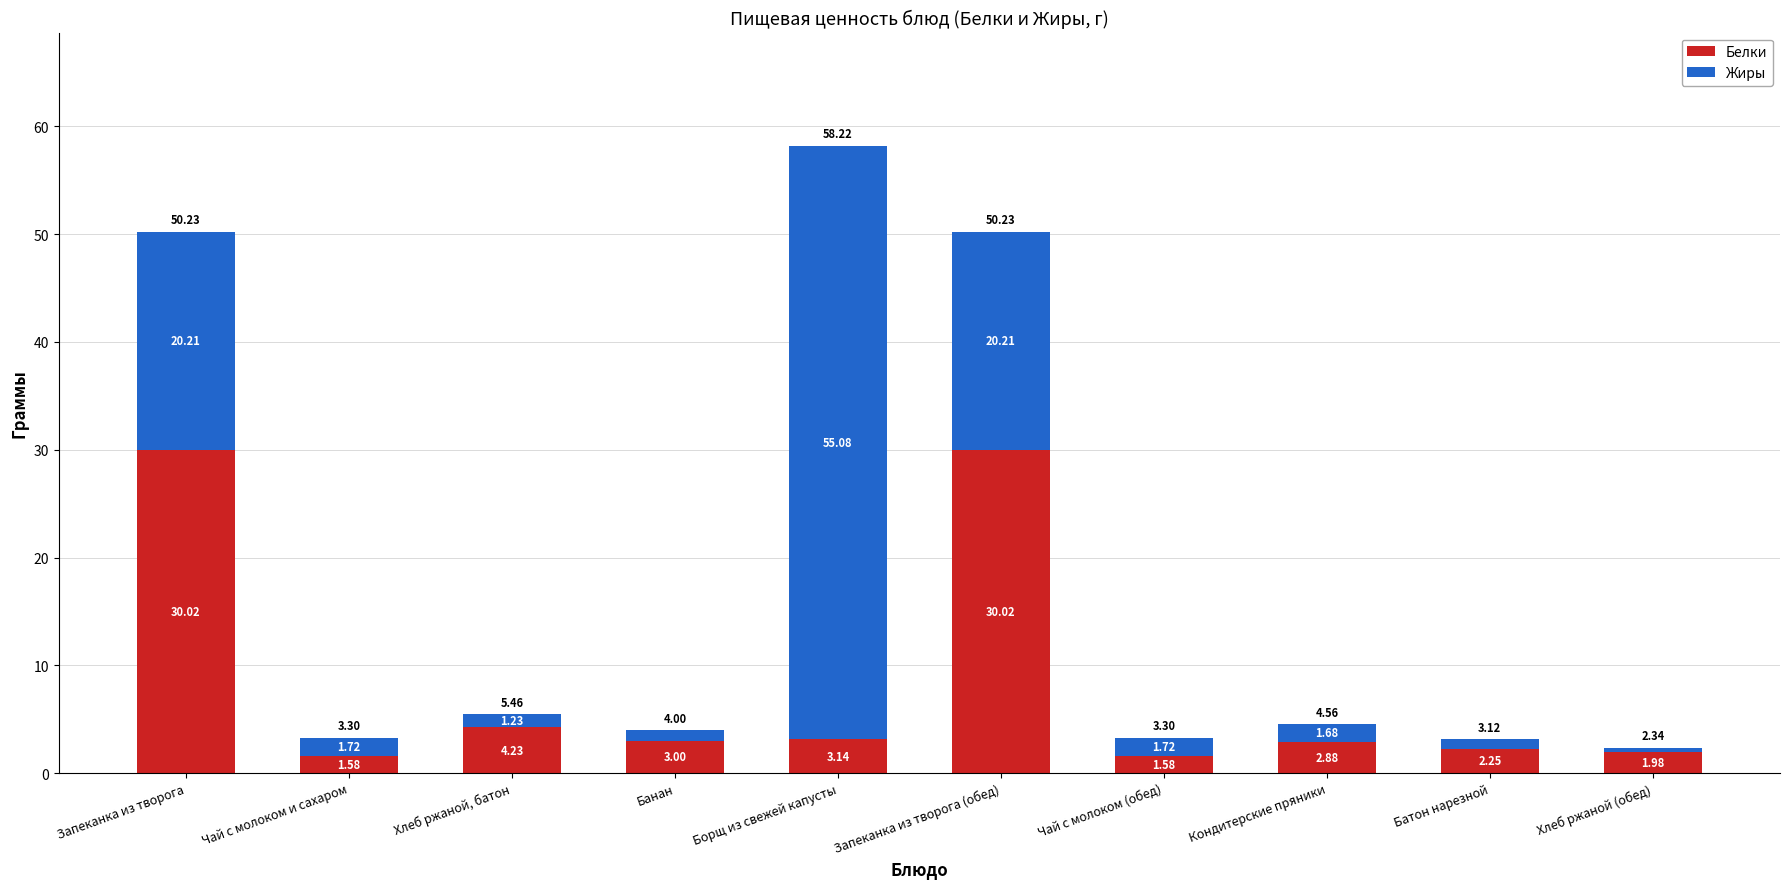

What is the difference between the Белки values at Запеканка из творога (обед) and Хлеб ржаной (обед)?

28.0